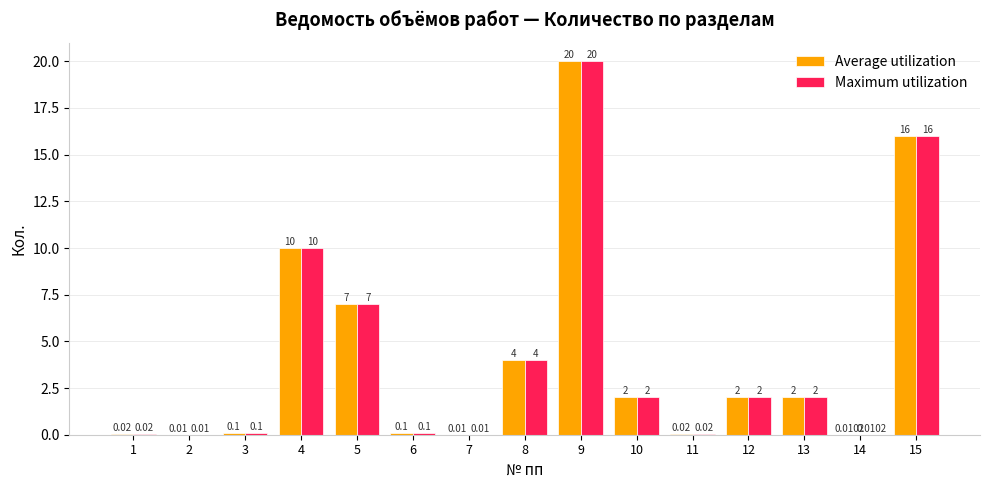

What are all the series names shown in the legend?

Average utilization, Maximum utilization